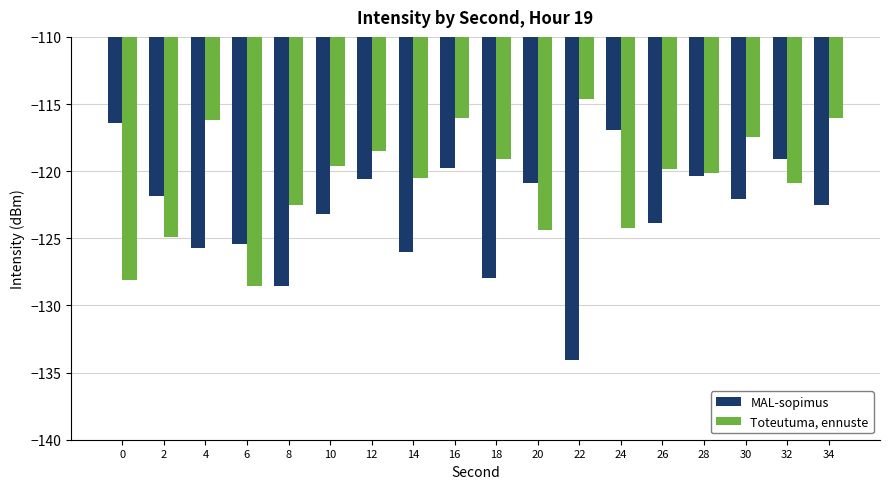

Which series has the largest total across all categories?

Toteutuma, ennuste